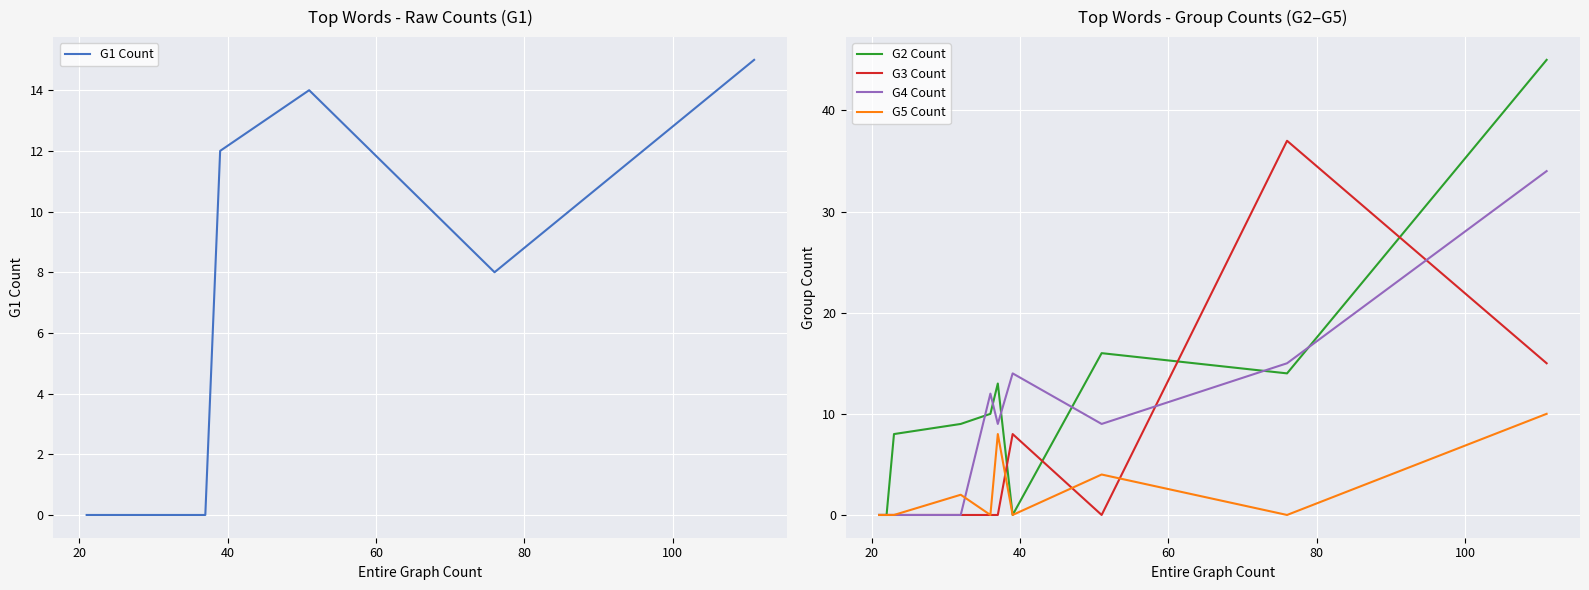

What is the maximum value for G2 Count?

45